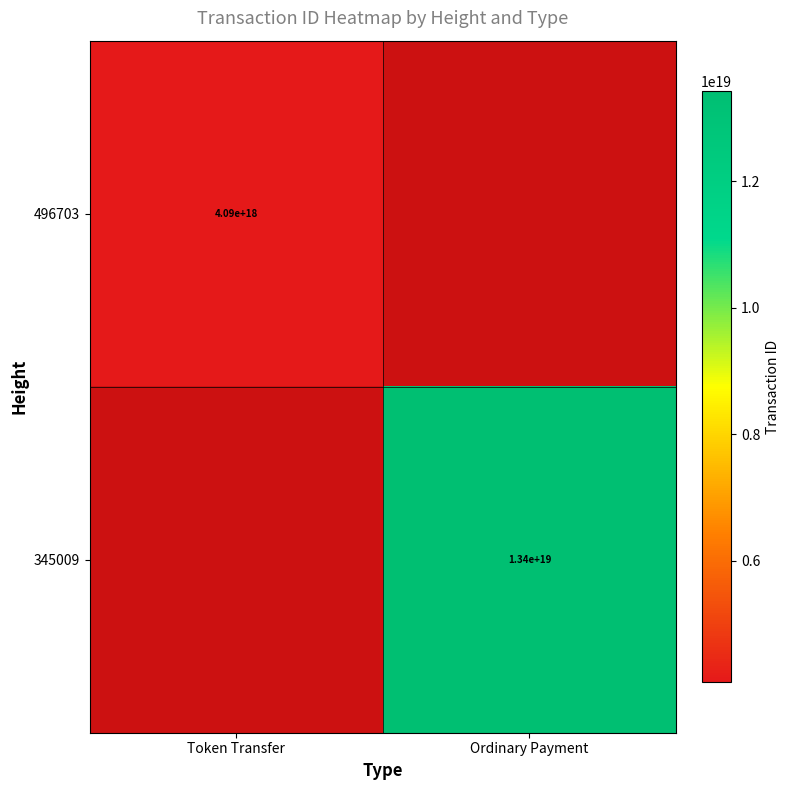

Is it true that 496703 equals 4090000000000000000 at Token Transfer?

True